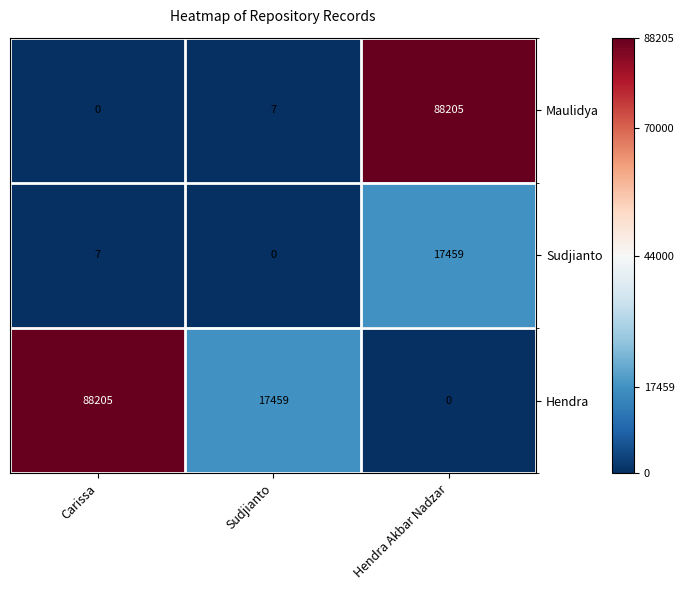

What is the difference between the highest and lowest values at Hendra Akbar Nadzar?

88205